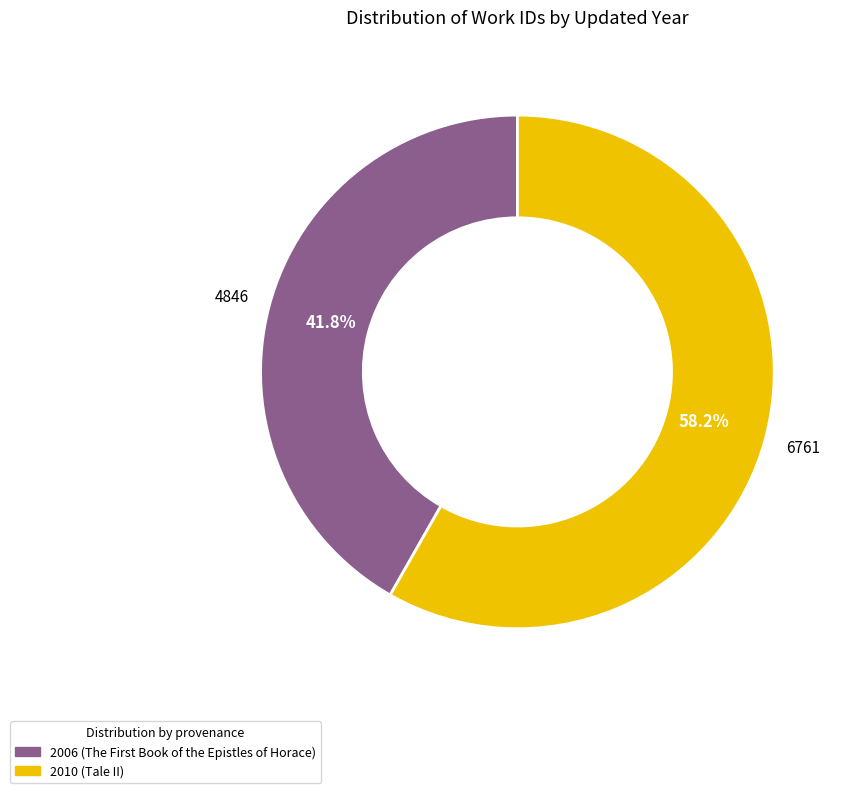

How many slices are in this pie chart?

2